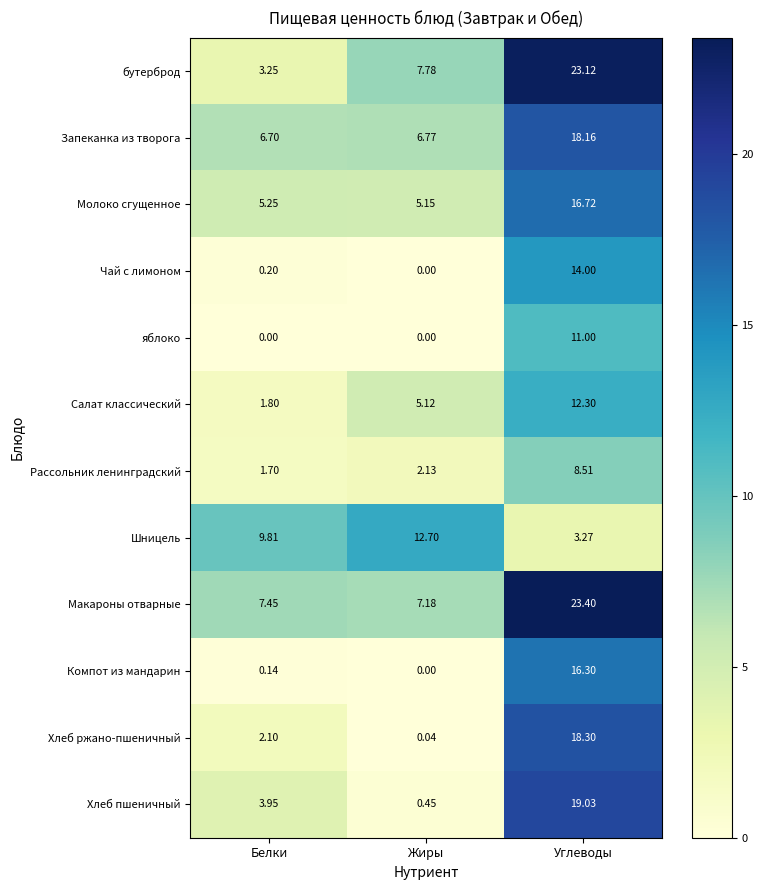

Is the value of яблоко at Углеводы greater than the value of Молоко сгущенное at Углеводы?

No